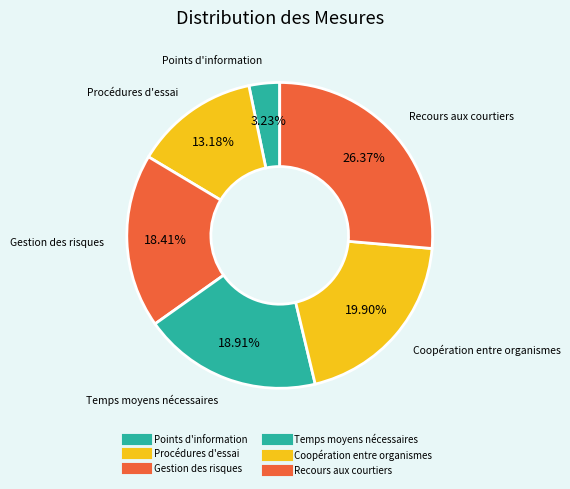

Count the number of slices in the pie.

6